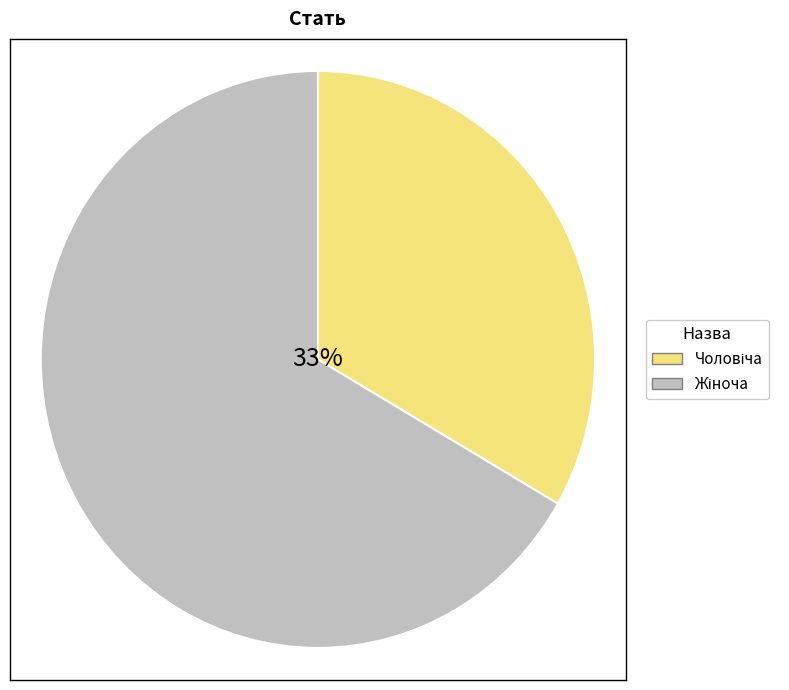

What is the change in value from Чоловіча to Жіноча?

+1